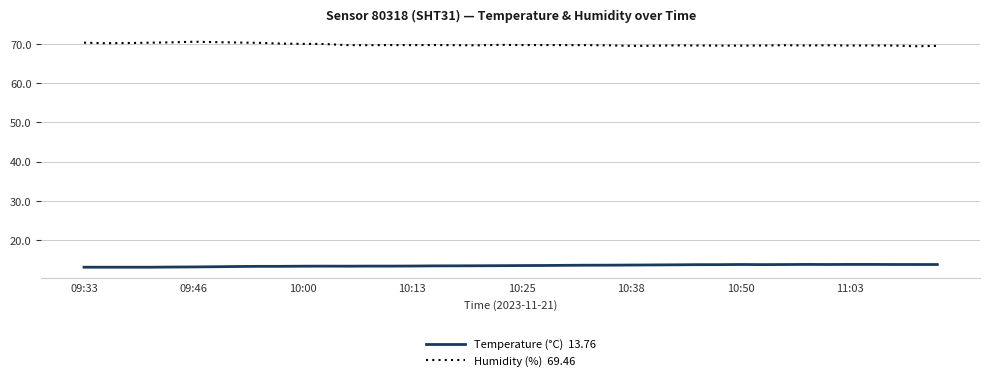

What is the smallest value displayed?

13.1